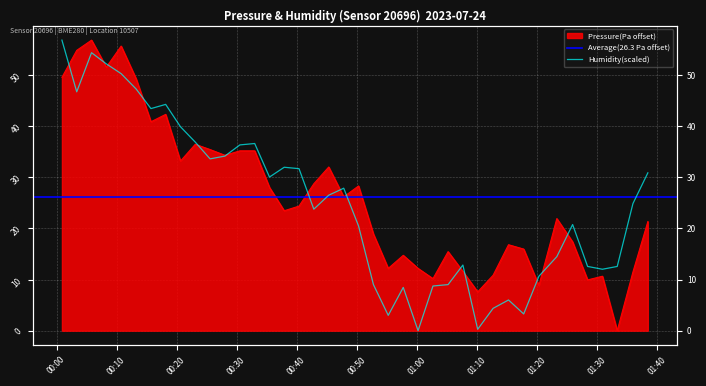

What is the maximum value for pressure?

56.9